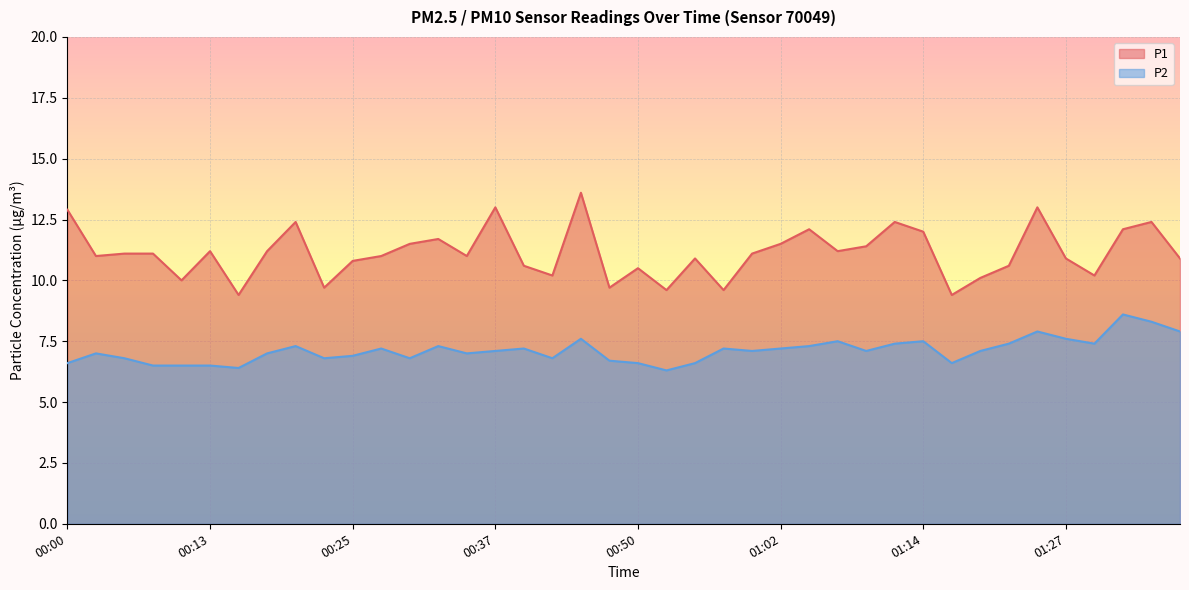

At which label is P1 closest to 11?

00:03